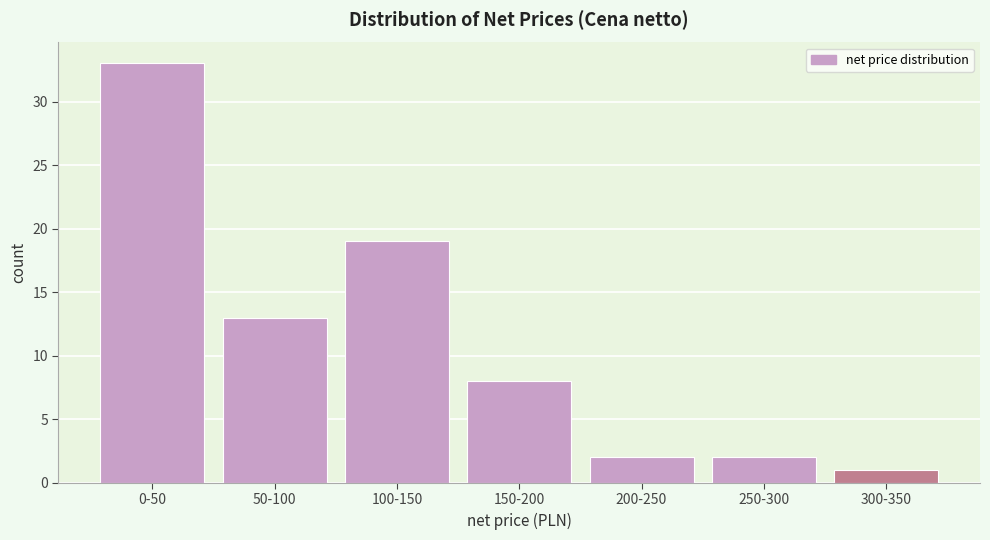

Reading left to right, extract all data points from this chart.

0-50=33	50-100=13	100-150=19	150-200=8	200-250=2	250-300=2	300-350=1